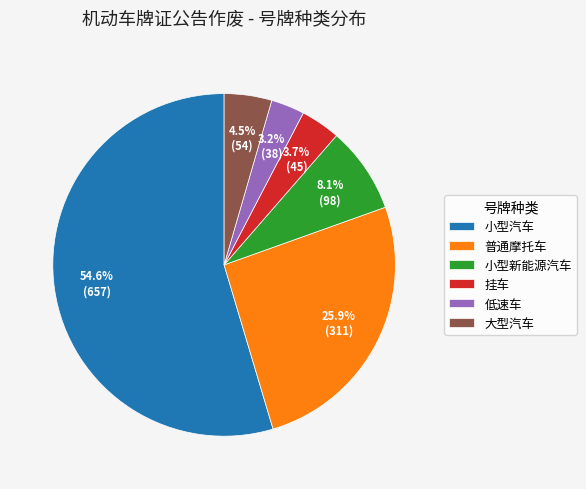

To the nearest percent, what is the difference between the 低速车 and 普通摩托车 slice percentages?

23%